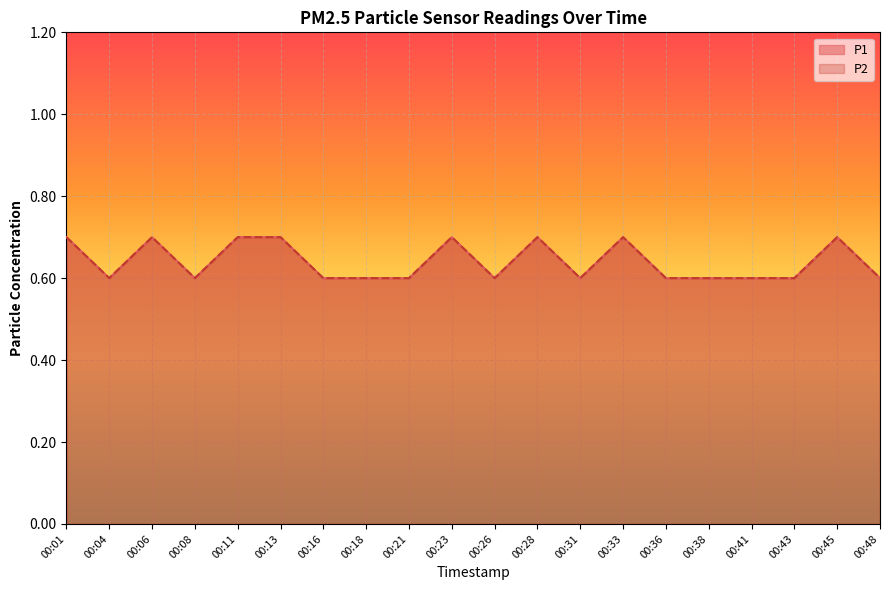

What is the difference between the second highest and second lowest values in the P2 series?

0.1